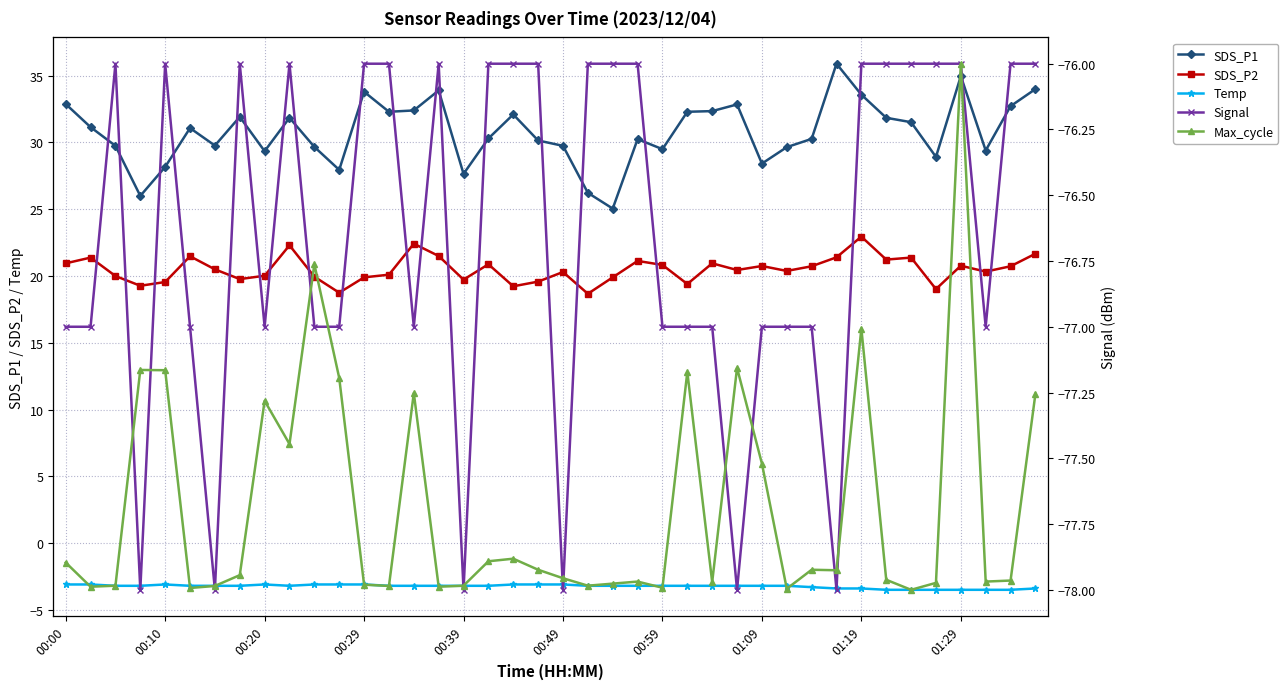

The Signal series shows -128.2 at 17. True or false?

False